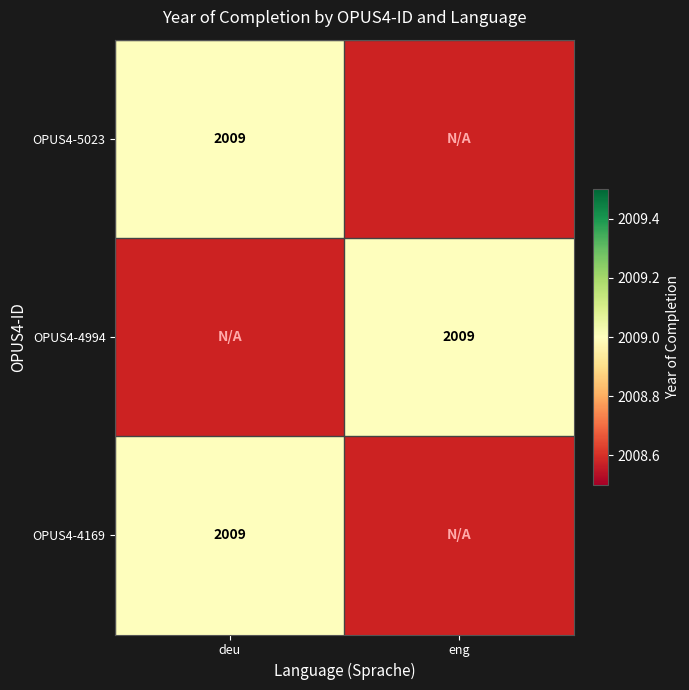

At which category is the sum across all series the highest?

deu